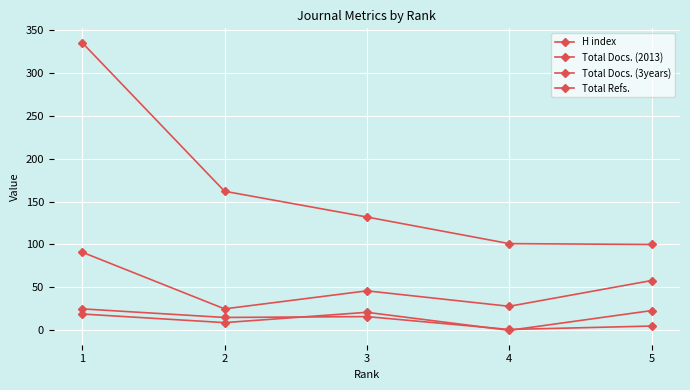

At which label does Total Docs. (2013) reach its minimum?

4